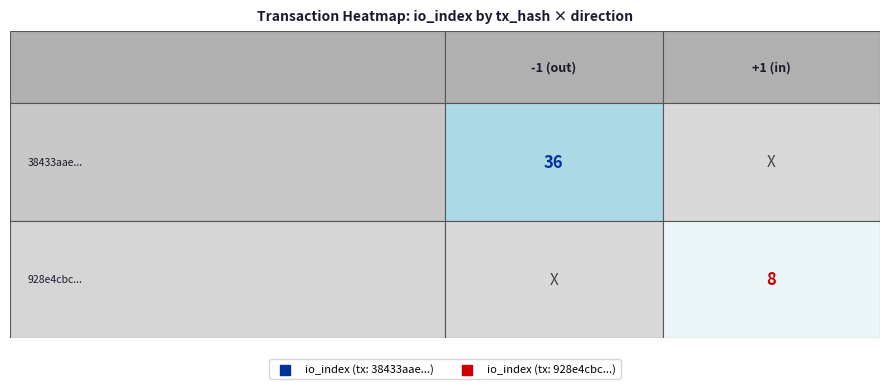

The 38433aae... series shows -1 at direction. True or false?

False